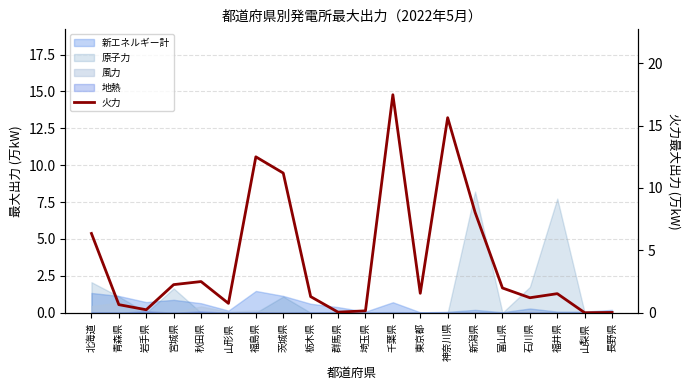

The value at 神奈川県 is 15.6. True or false?

True